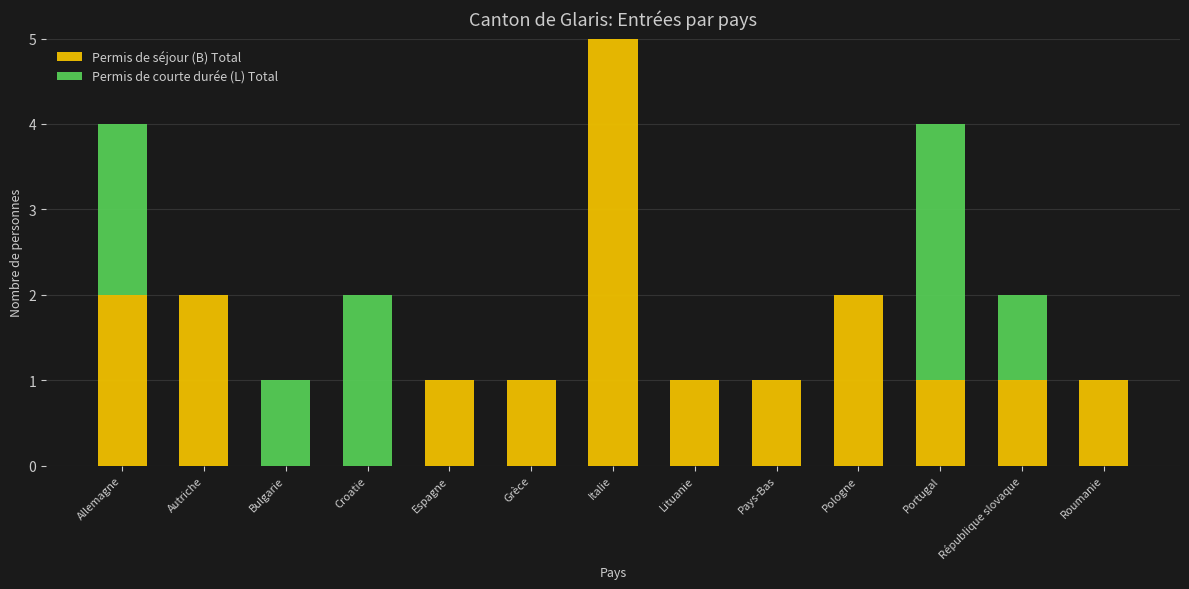

What is the sum of all Permis de séjour (B) Total values?

18